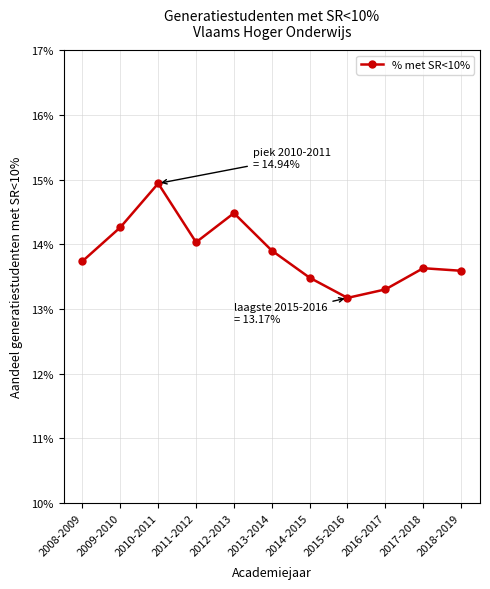

List the labels in order of value, largest first.

2010-2011, 2012-2013, 2009-2010, 2011-2012, 2013-2014, 2008-2009, 2017-2018, 2018-2019, 2014-2015, 2016-2017, 2015-2016